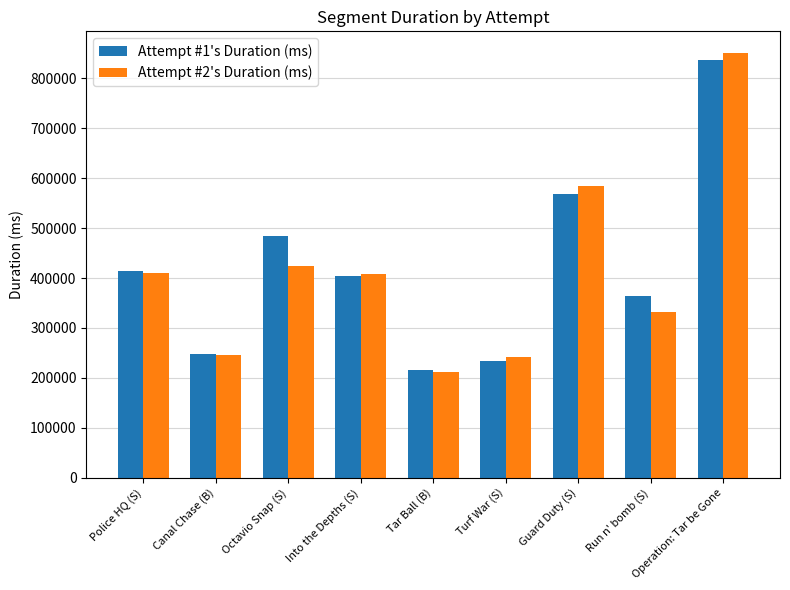

What is the label of the 9th bar from the left?

Operation: Tar be Gone